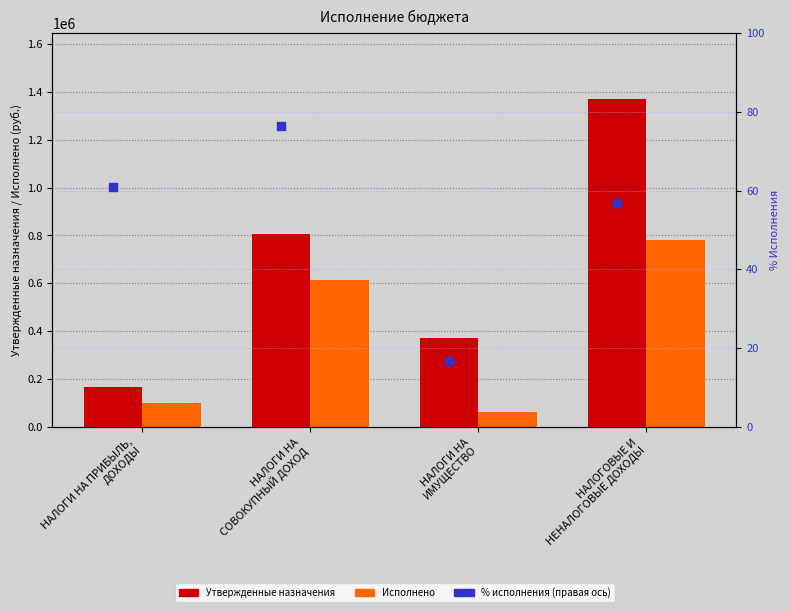

At which category is the sum across all series the highest?

НАЛОГОВЫЕ И
НЕНАЛОГОВЫЕ ДОХОДЫ